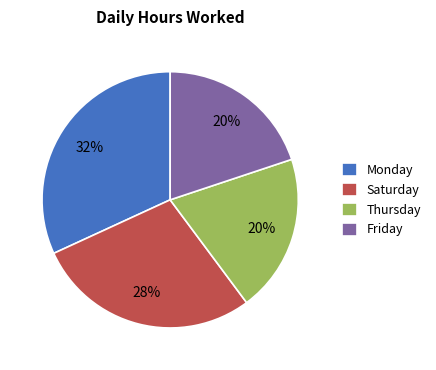

What is the largest slice in the pie chart?

Monday